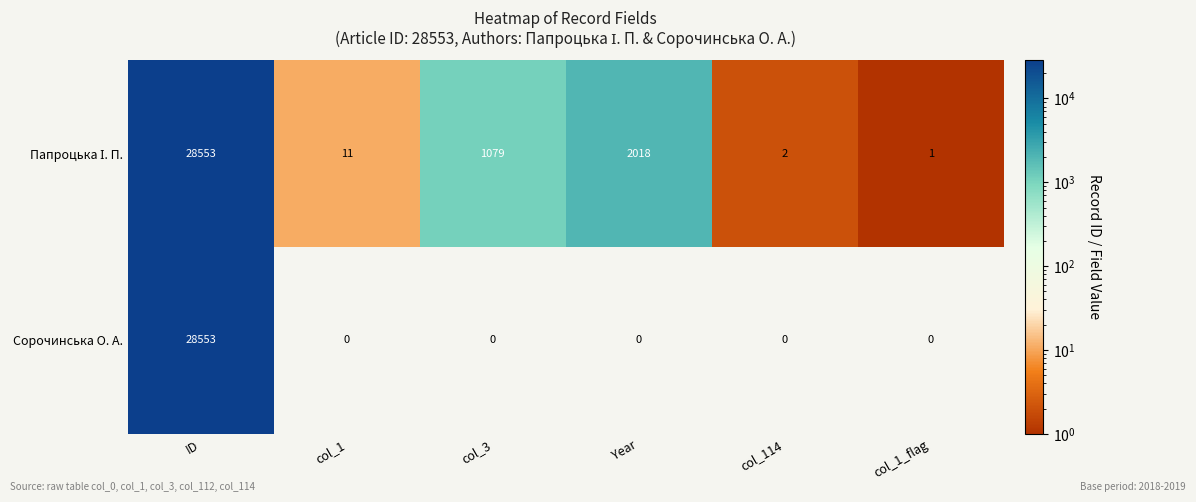

The value of Сорочинська О. А. at ID is 28553. True or false?

True